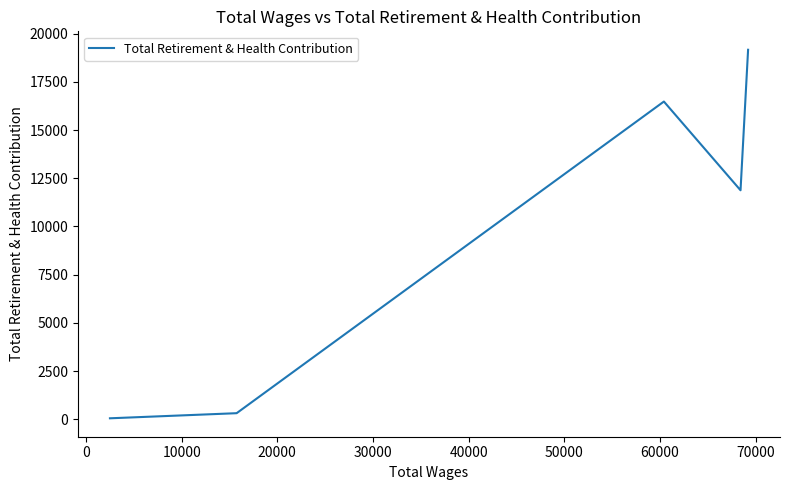

Count the number of categories in the chart.

7